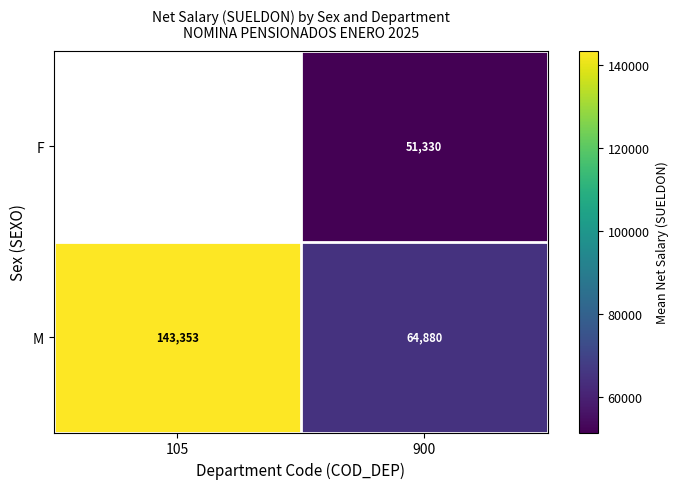

Rank the series by their average value, from highest to lowest.

F, M